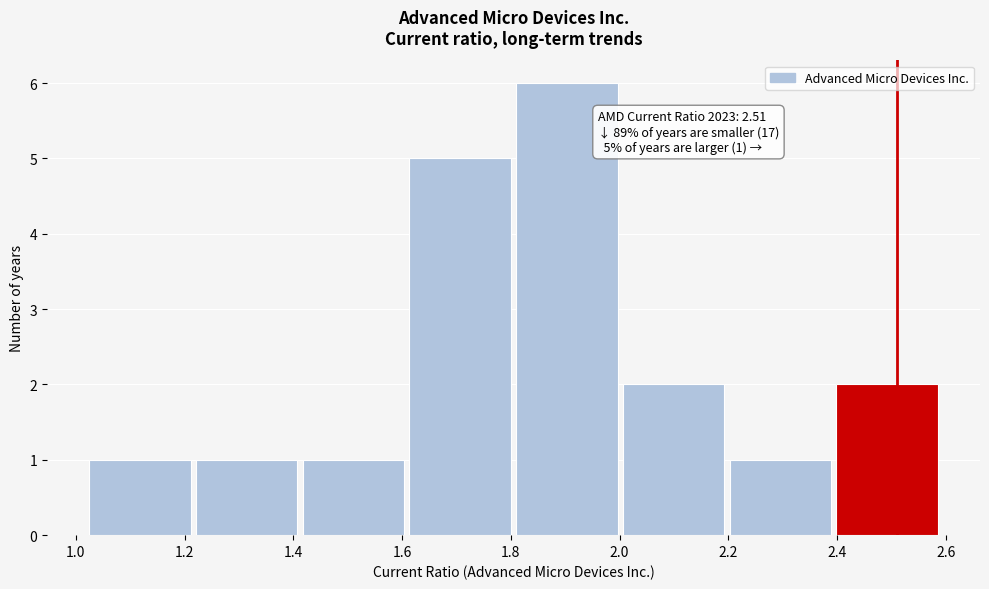

Which range on the x-axis has the tallest bar?

1.80 to 2.00